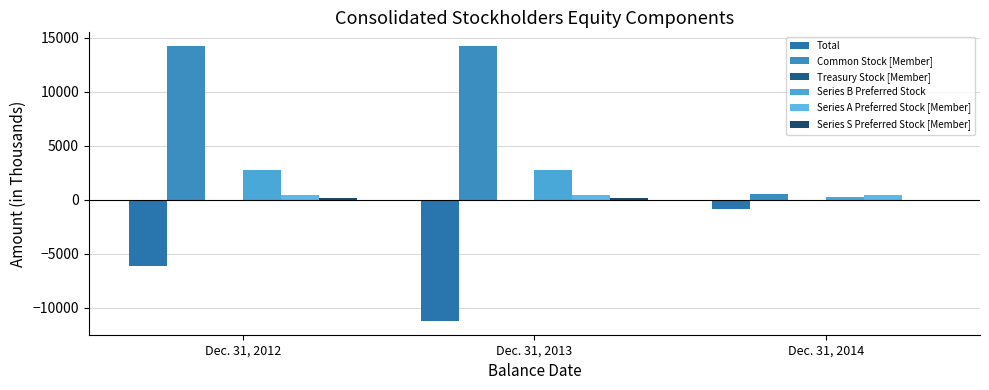

At which category is the sum across all series the highest?

Dec. 31, 2012